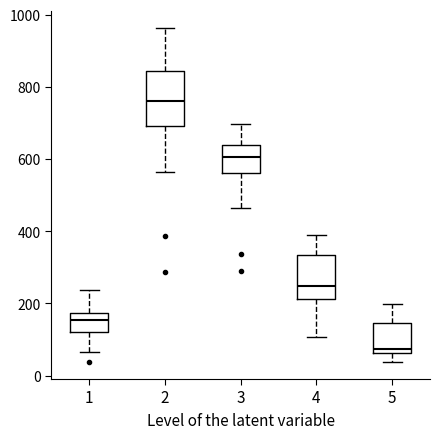

Reading left to right, transcribe this box plot: for each box, give where its median line is, the range the box spans, and where its two whiskers end, as read against the y-axis. The values are not printed on the chart, so give them approximately, as read against the axis.

1: median 160, box 120 to 180, whiskers 60 to 240
2: median 760, box 700 to 840, whiskers 560 to 960
3: median 600, box 560 to 640, whiskers 460 to 700
4: median 240, box 220 to 340, whiskers 100 to 380
5: median 80, box 60 to 140, whiskers 40 to 200